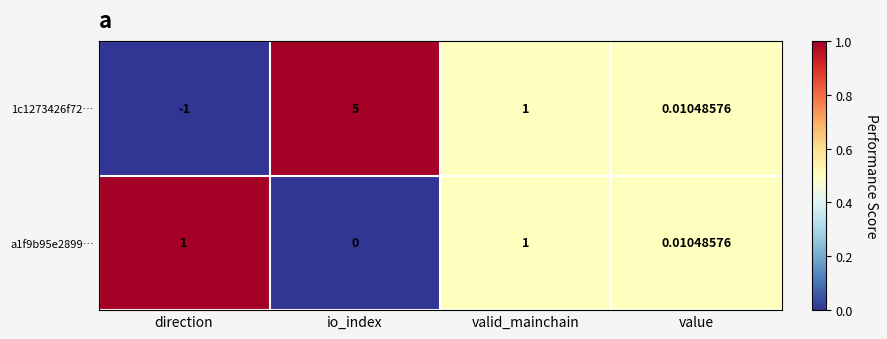

At which label is 1c1273426f72… closest to 2?

valid_mainchain